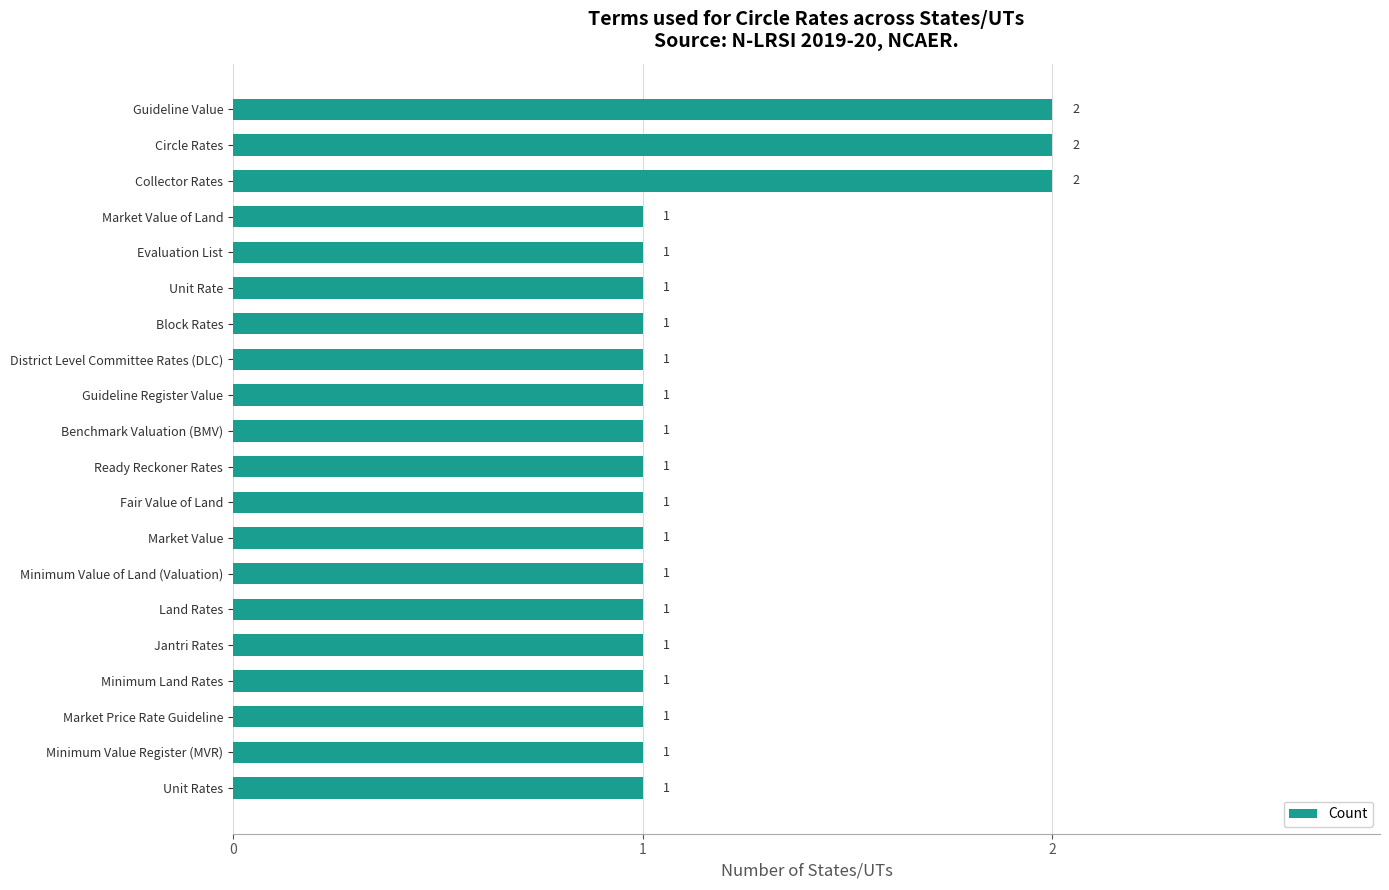

How many bars are there in total?

20